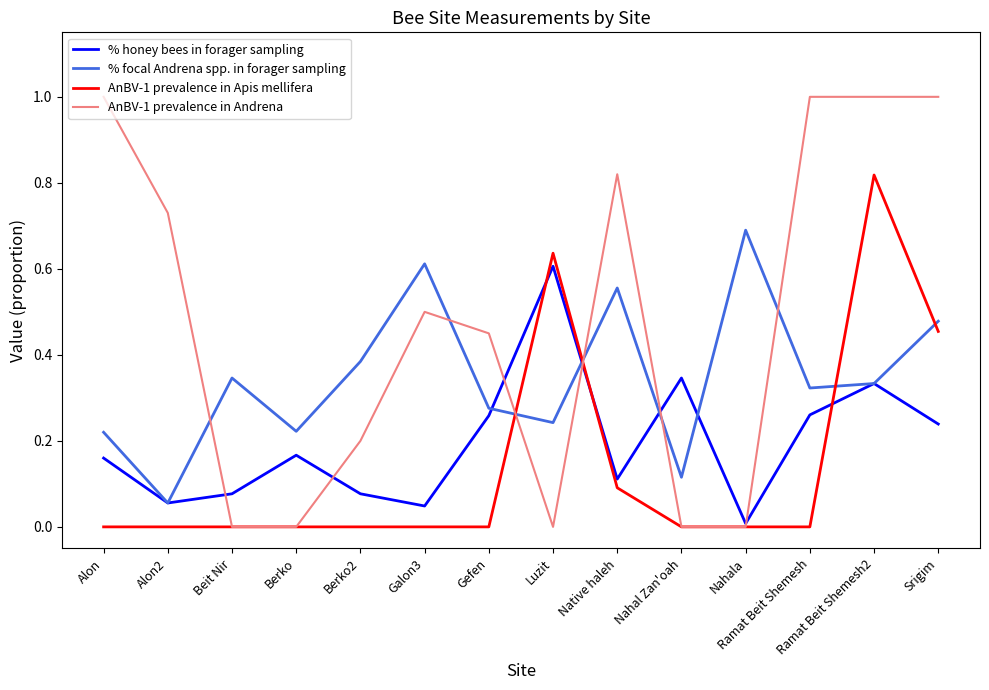

List the series in order of their peak value, highest first.

AnBV-1 prevalence in Andrena, AnBV-1 prevalence in Apis mellifera, % focal Andrena spp. in forager sampling, % honey bees in forager sampling